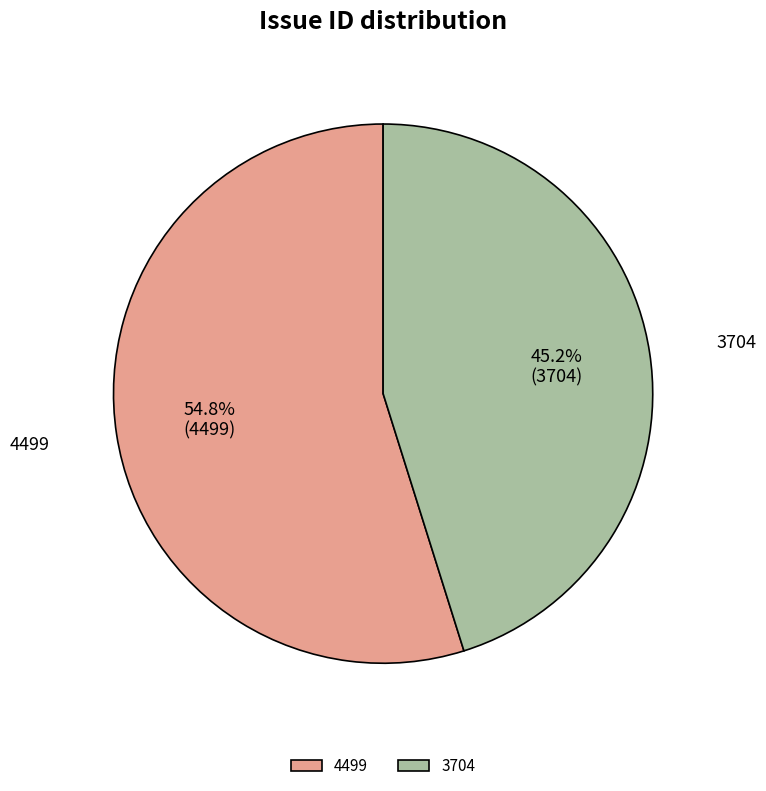

Between 3704 and 4499, which is larger?

4499